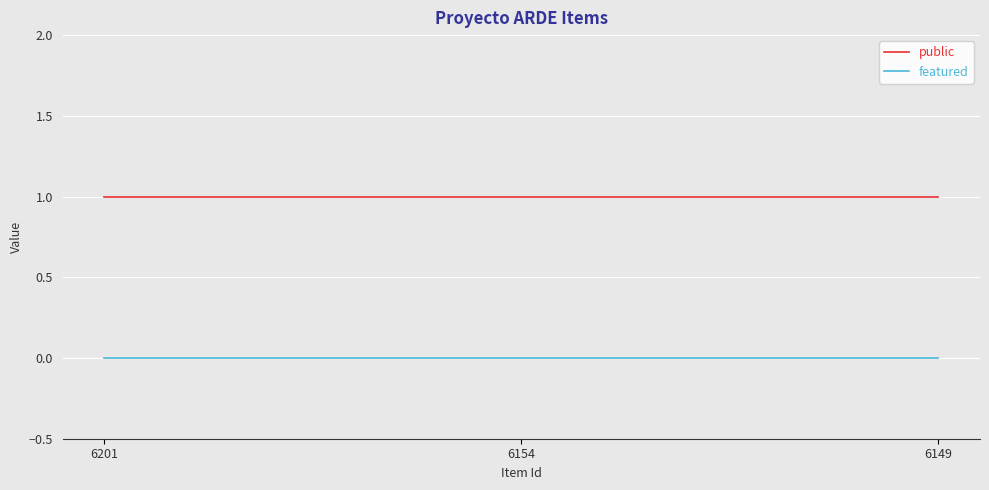

Is the value of public at 6149 greater than the value of featured at 6154?

Yes